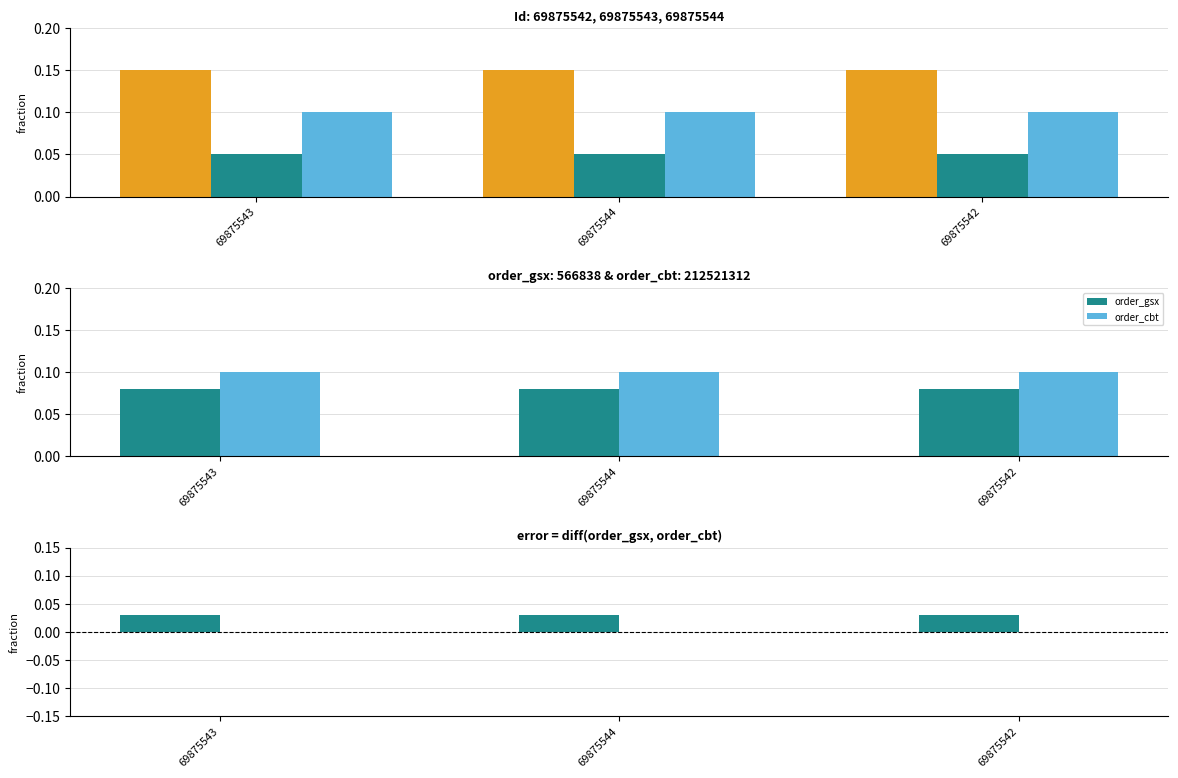

Read the order_cbt value at 69875542.

0.1